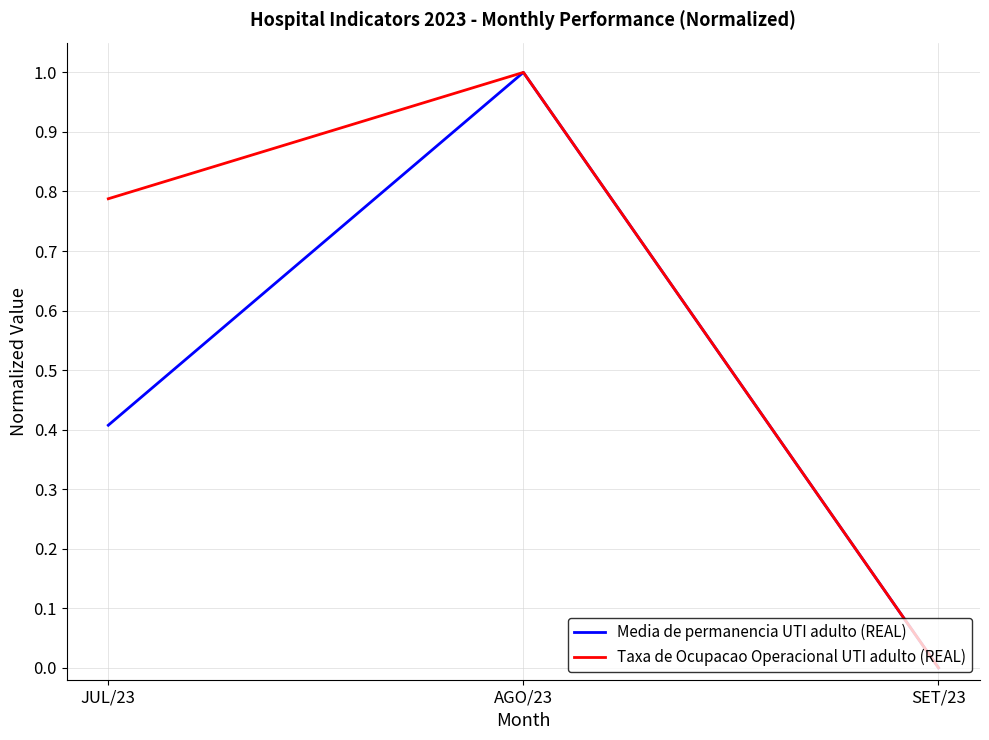

At which category is the sum across all series the highest?

AGO/23